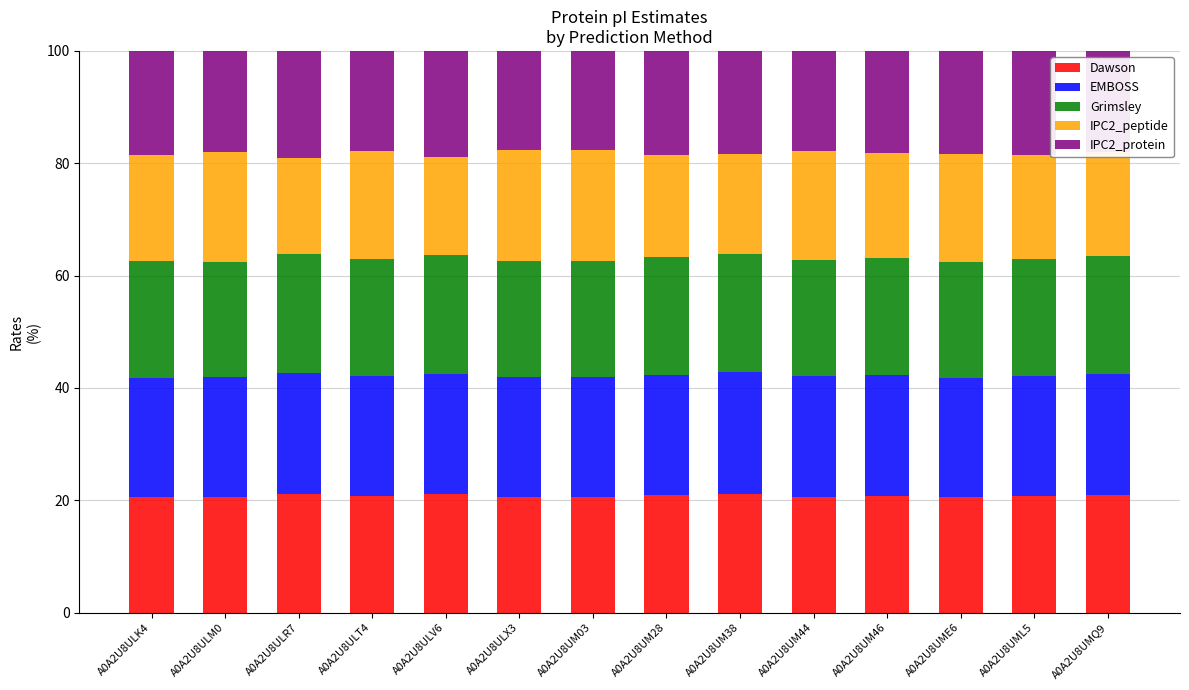

What are all the series names shown in the legend?

Dawson, EMBOSS, Grimsley, IPC2_peptide, IPC2_protein